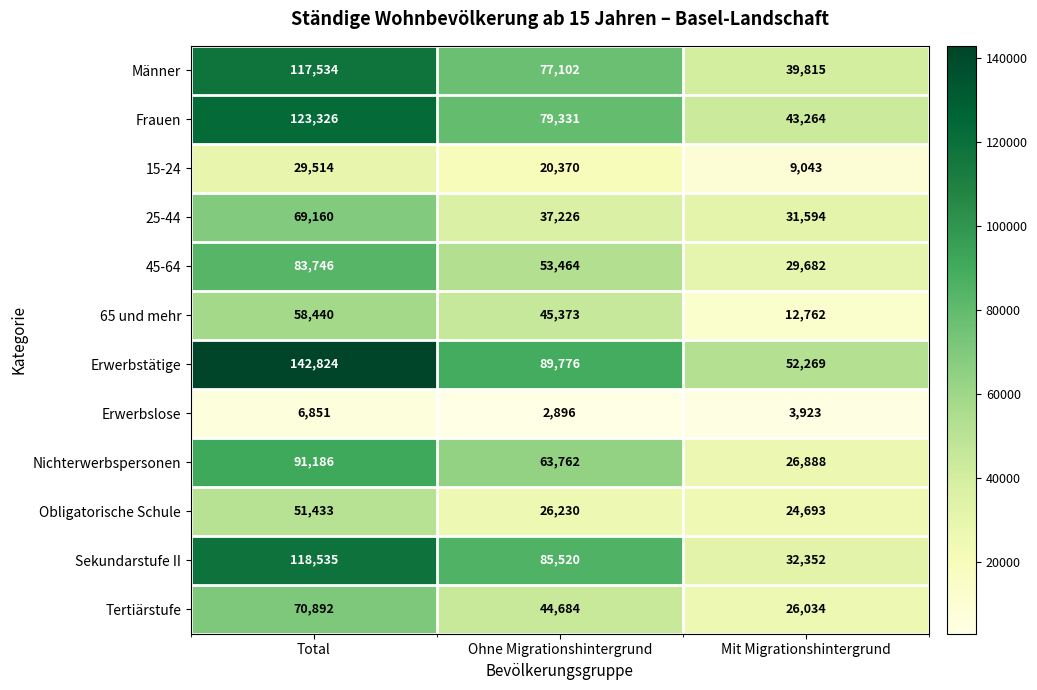

What is the total value across all series at Mit Migrationshintergrund?

332319